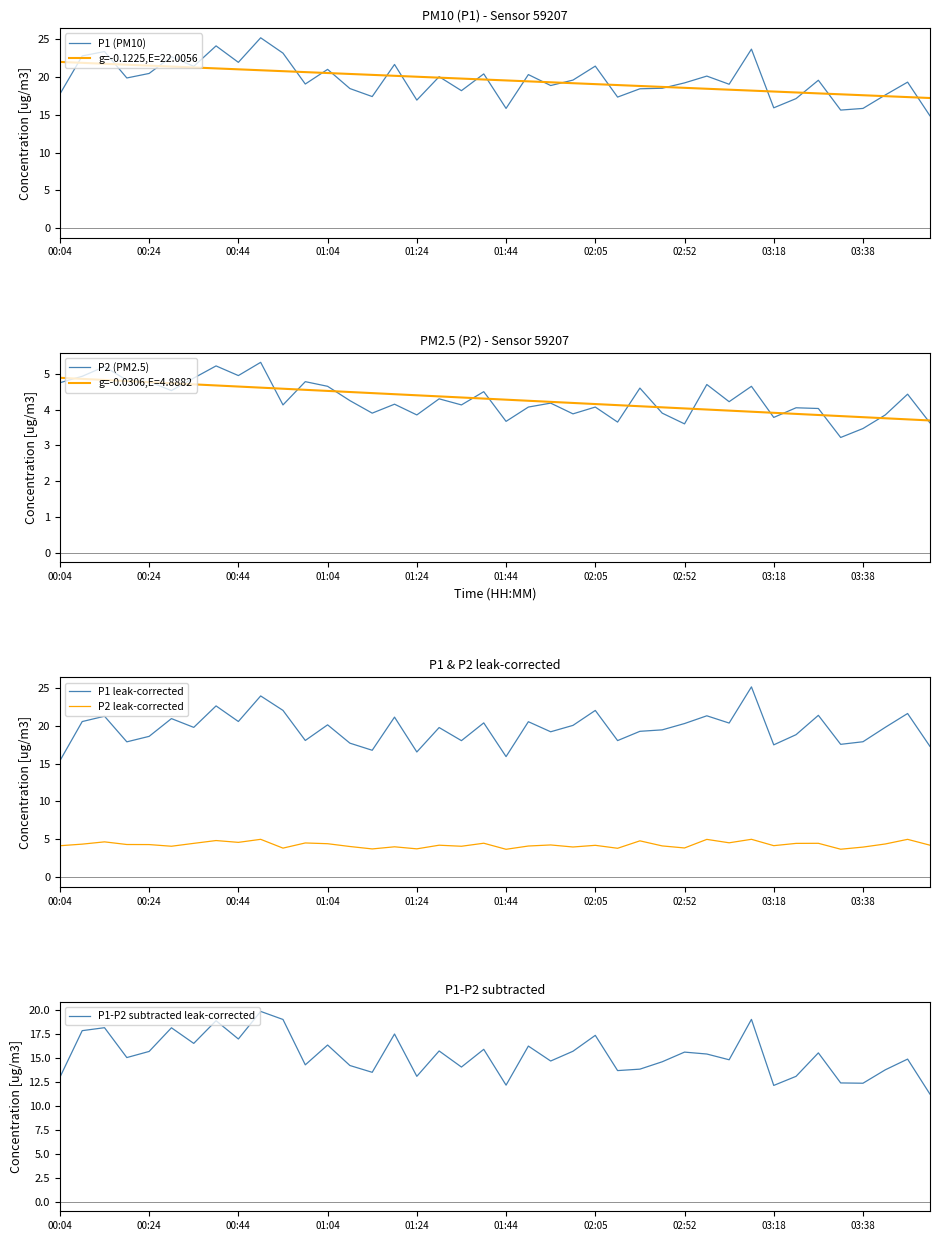

Which series has the largest total across all categories?

P1 leak-corrected